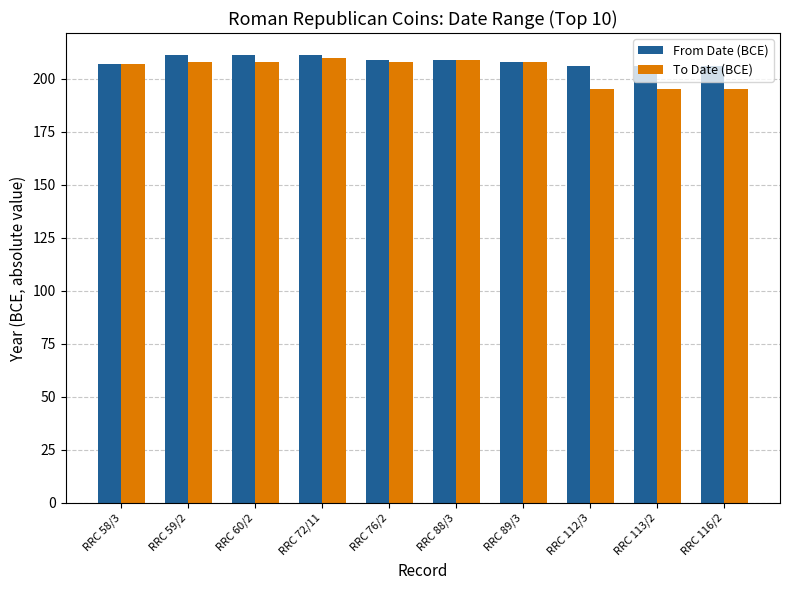

How many data points in From Date (BCE) are less than 209?

5